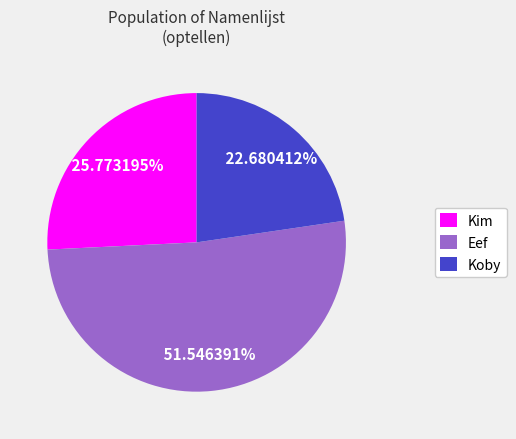

What portion of the pie excludes Koby?

77.3%